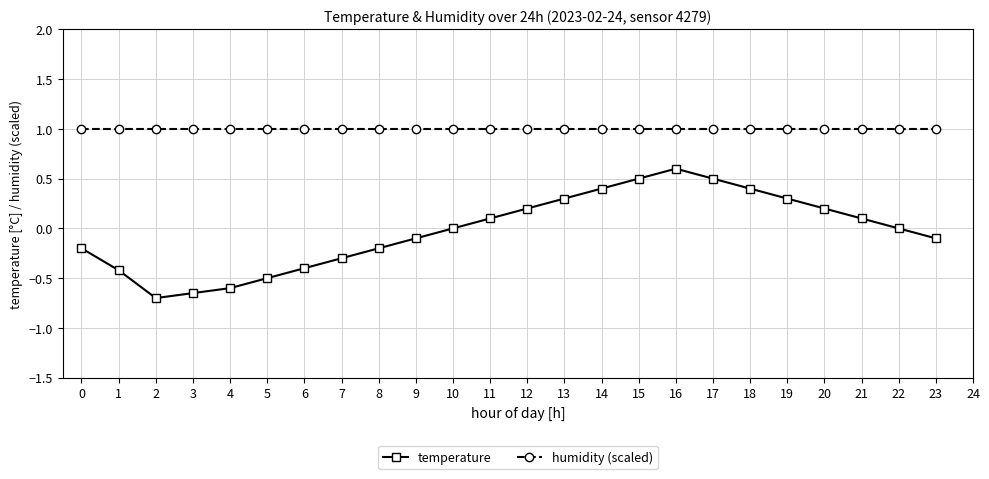

Where is the first local maximum for temperature?

16